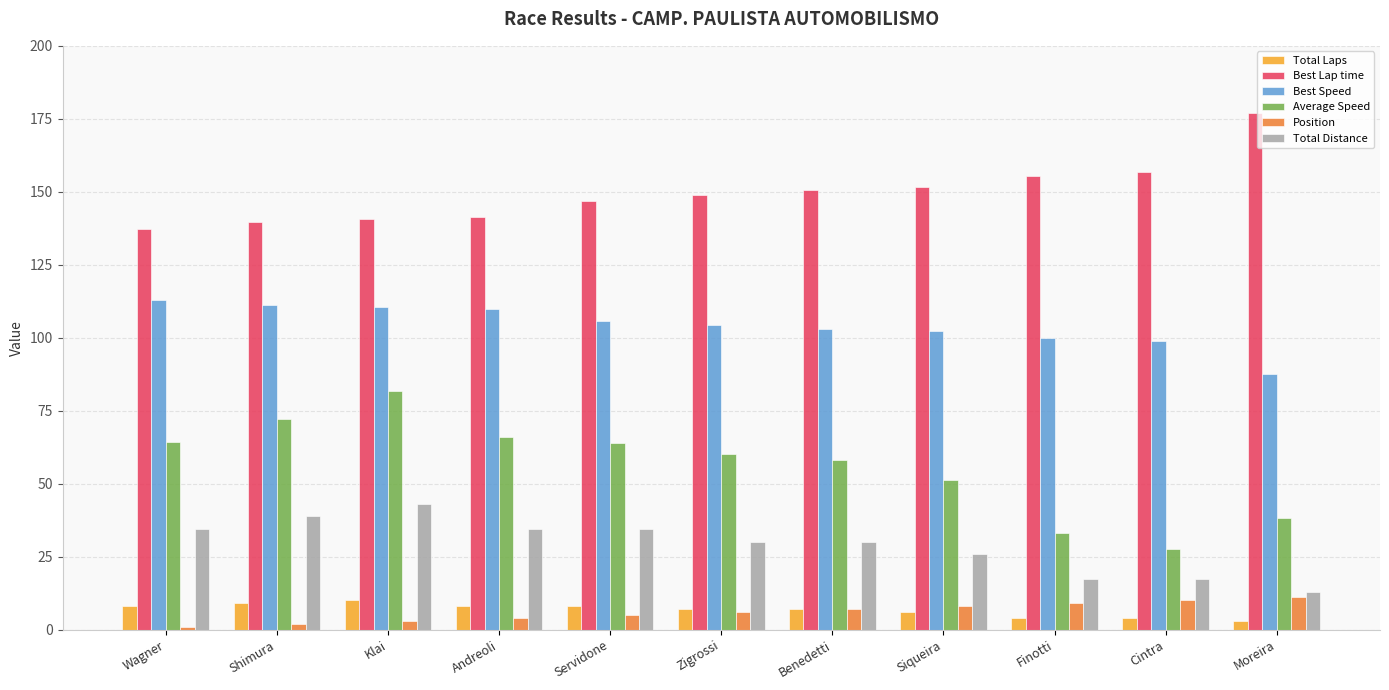

Which series changed the most between Wagner and Moreira?

Best Lap time